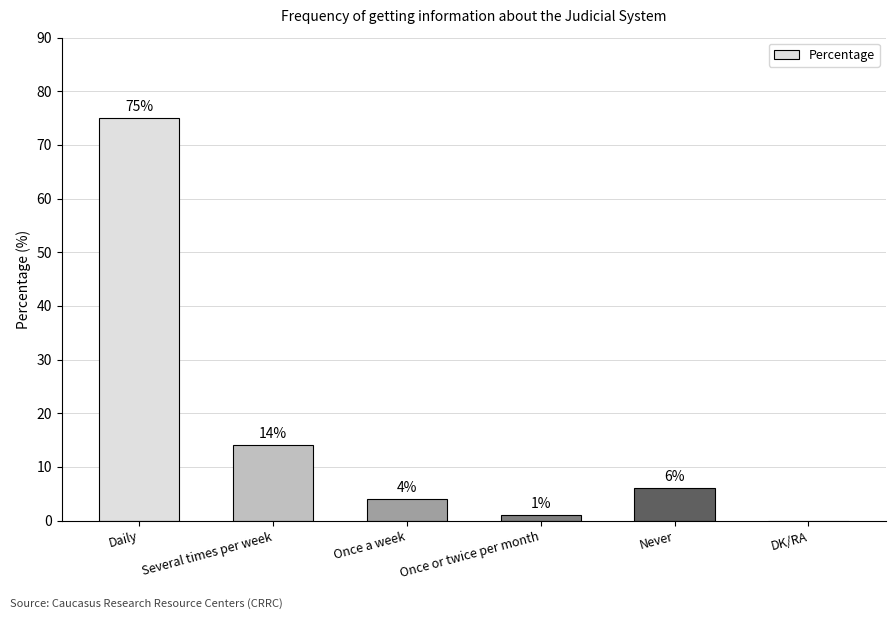

Read the value at Several times per week, to the nearest 10.

10